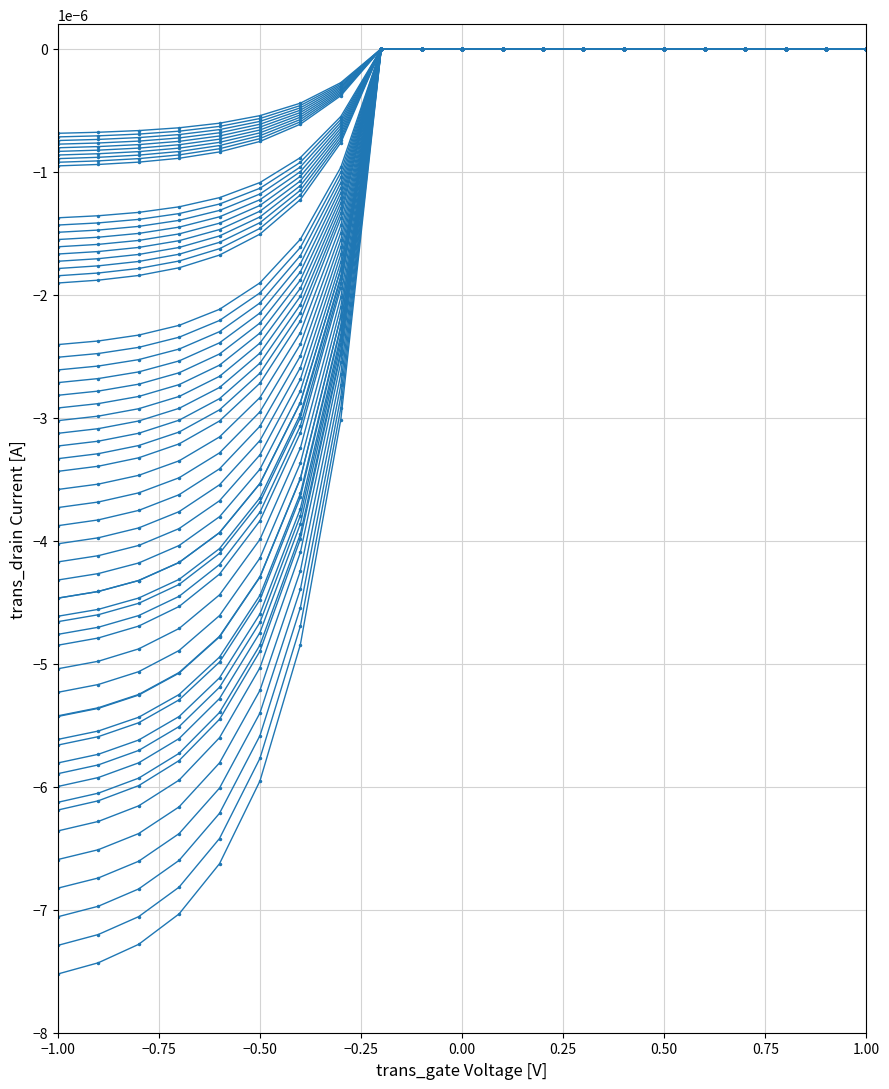

Reading left to right, transcribe all the data shown in this chart.

序号1-10: -0.0	-0.0	-0.0	-0.0	-0.0	-0.0	-0.0	-0.0	-0.0	-0.0	-0.0	-0.0	-0.0	-0.0	-0.0	-0.0	-0.0	-0.0	-0.0	-0.0	-0.0
序号11-20: -0.0	-0.0	-0.0	-0.0	-0.0	-0.0	-0.0	-0.0	-0.0	-0.0	-0.0	-0.0	-0.0	-0.0	-0.0	-0.0	-0.0	-0.0	-0.0	-0.0	-0.0
序号21-30: -0.0	-0.0	-0.0	-0.0	-0.0	-0.0	-0.0	-0.0	-0.0	-0.0	-0.0	-0.0	-0.0	-0.0	-0.0	-0.0	-0.0	-0.0	-0.0	-0.0	-0.0
序号31-40: -0.0	-0.0	-0.0	-0.0	-0.0	-0.0	-0.0	-0.0	-0.0	-0.0	-0.0	-0.0	-0.0	-0.0	-0.0	-0.0	-0.0	-0.0	-0.0	-0.0	-0.0
序号41-50: -0.0	-0.0	-0.0	-0.0	-0.0	-0.0	-0.0	-0.0	-0.0	-0.0	-0.0	-0.0	-0.0	-0.0	-0.0	-0.0	-0.0	-0.0	-0.0	-0.0	-0.0
序号51-60: -0.0	-0.0	-0.0	-0.0	-0.0	-0.0	-0.0	-0.0	-0.0	-0.0	-0.0	-0.0	-0.0	-0.0	-0.0	-0.0	-0.0	-0.0	-0.0	-0.0	-0.0